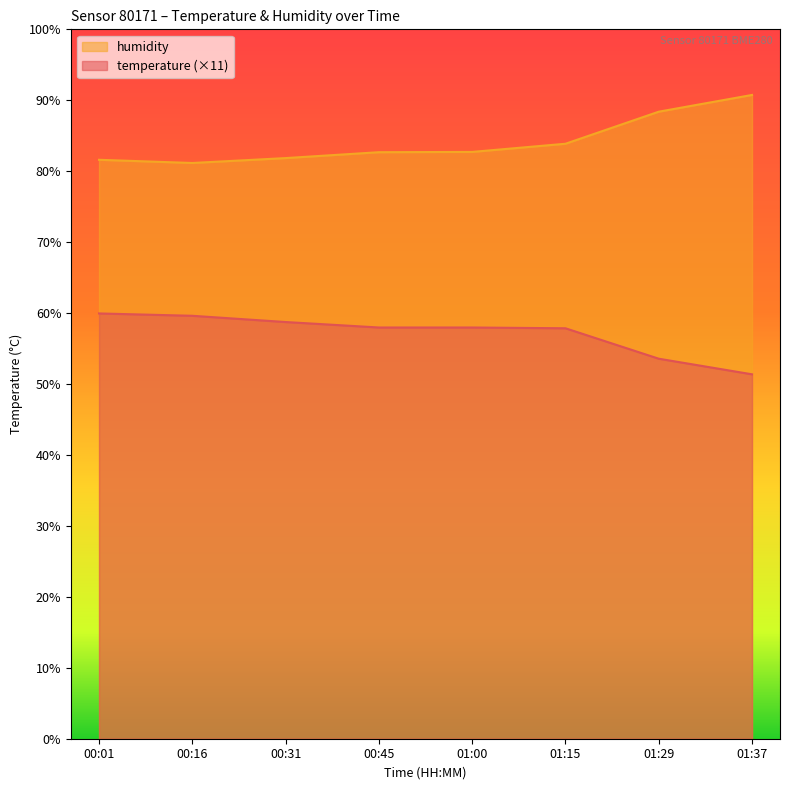

Where is the first local minimum for humidity?

00:16